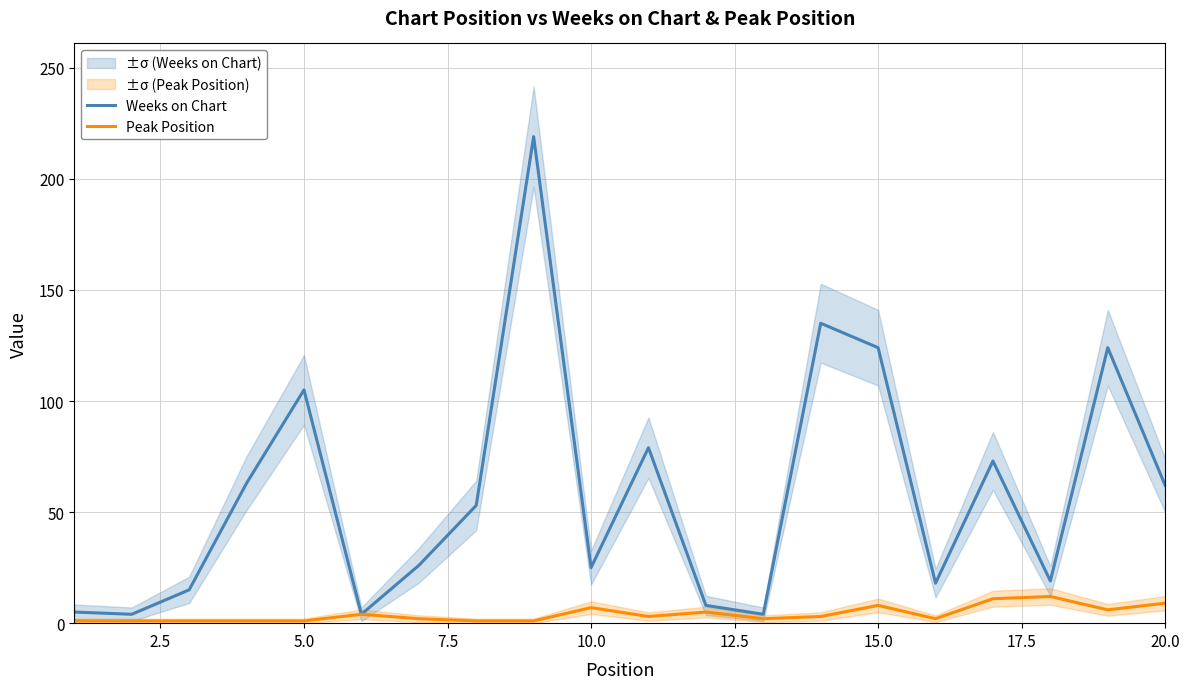

True or false: Weeks on Chart has a value of 124 at 15.0.

True